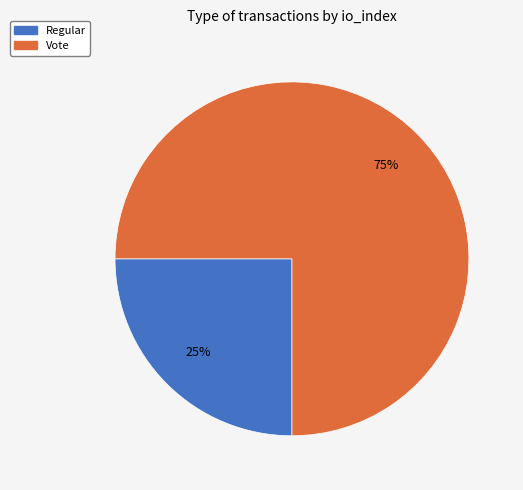

To the nearest percent, what is the combined percentage of Regular and Vote?

100%